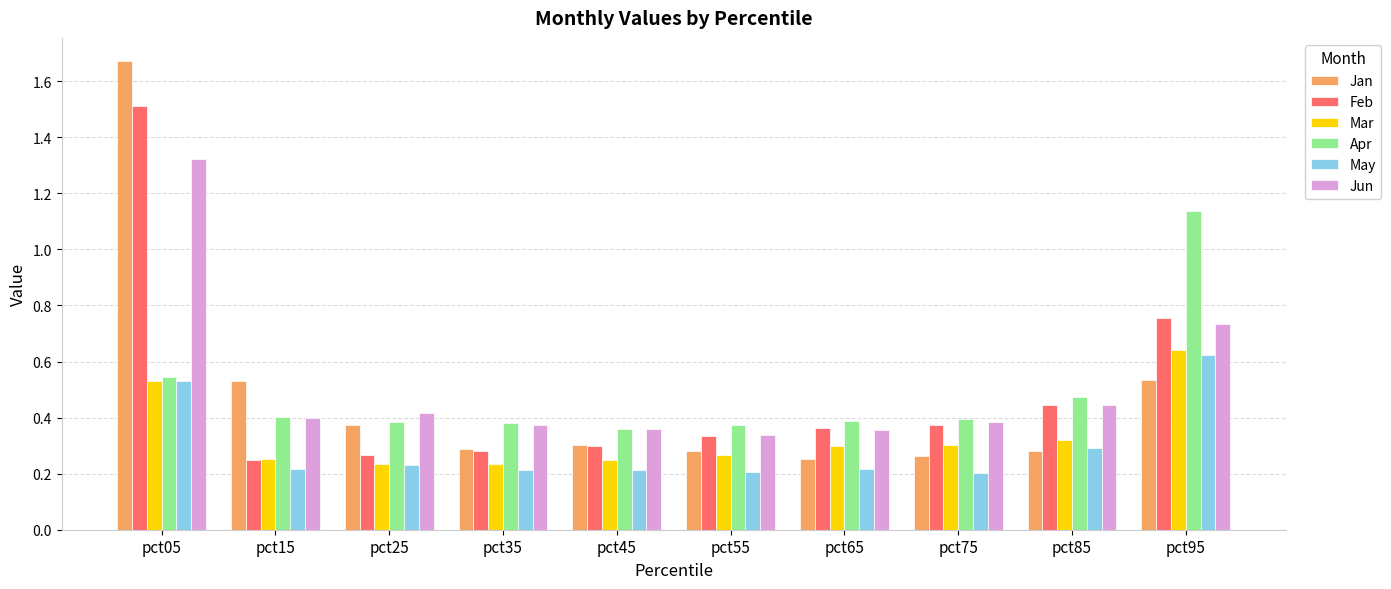

At which category does the chart reach its peak across all series?

pct05